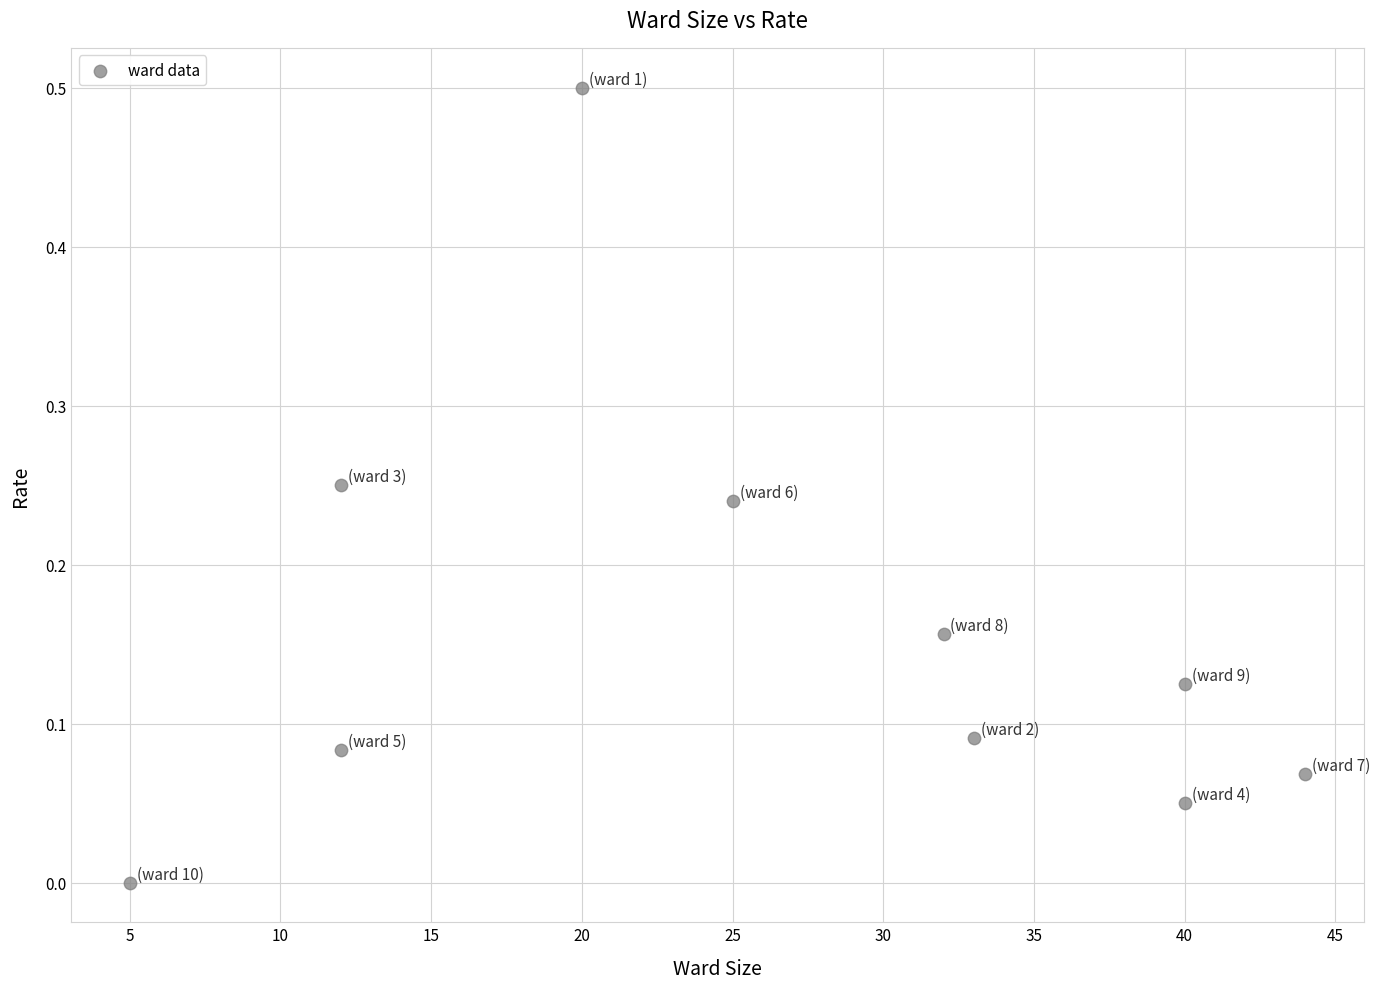

What is the average X value?

26.3